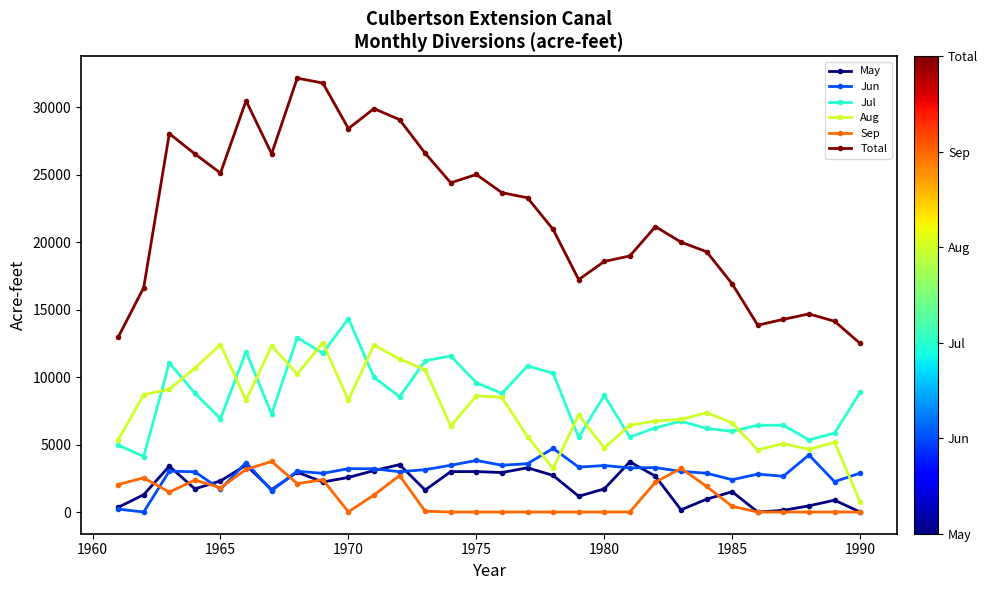

True or false: Jul and Sep cross at least once.

False